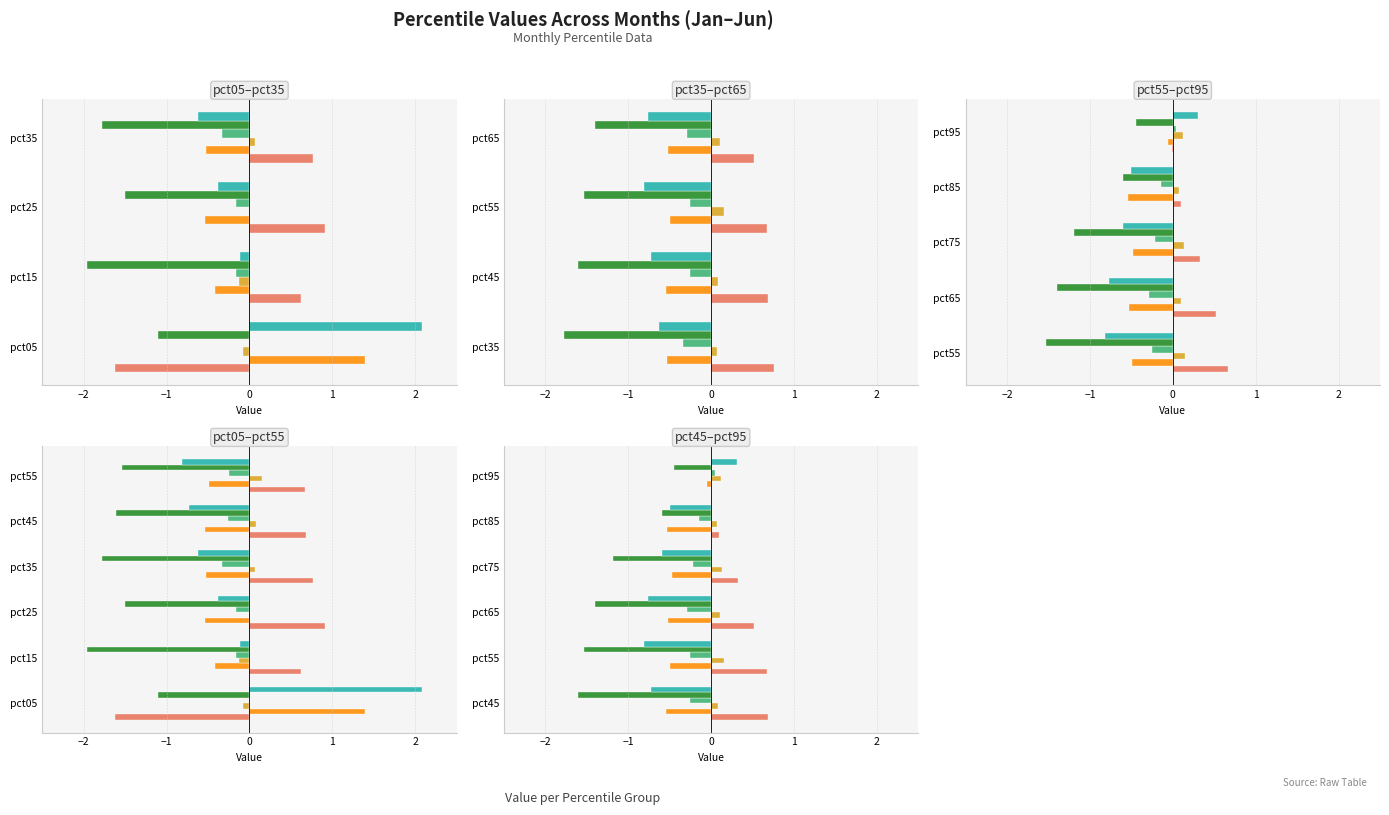

How many groups of bars are there?

6